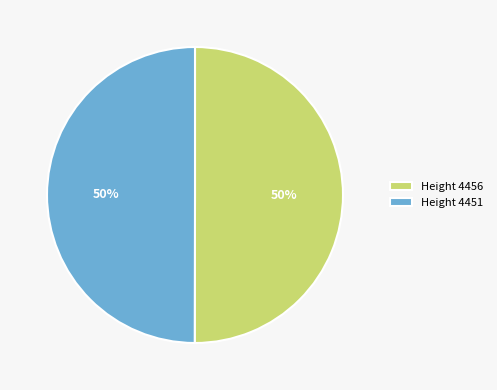

Approximately how many times larger is the value at Height 4456 compared to Height 4451?

1.0